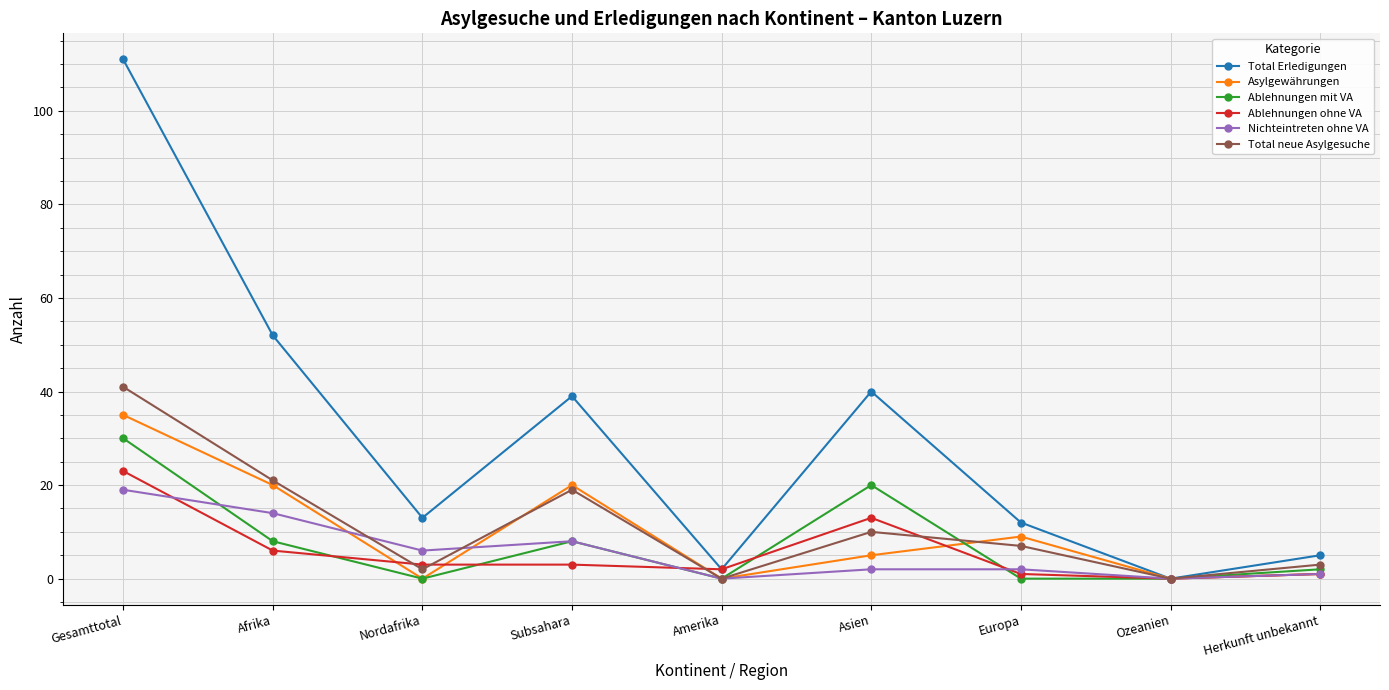

What is the sum of the Total Erledigungen values at Asien and Subsahara?

79